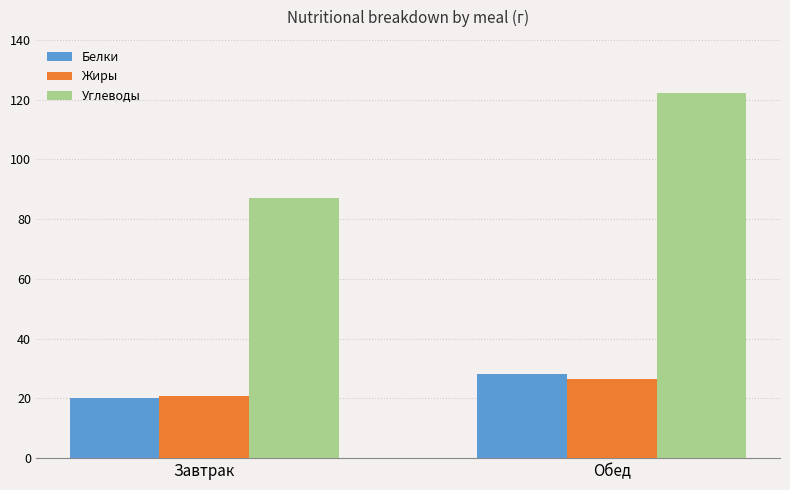

Which category has the lowest value across all series?

Завтрак